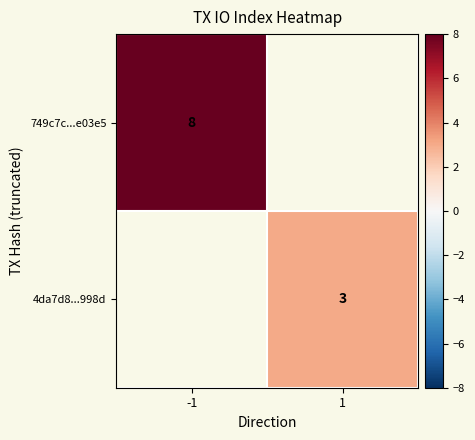

How many series are shown in this chart?

2